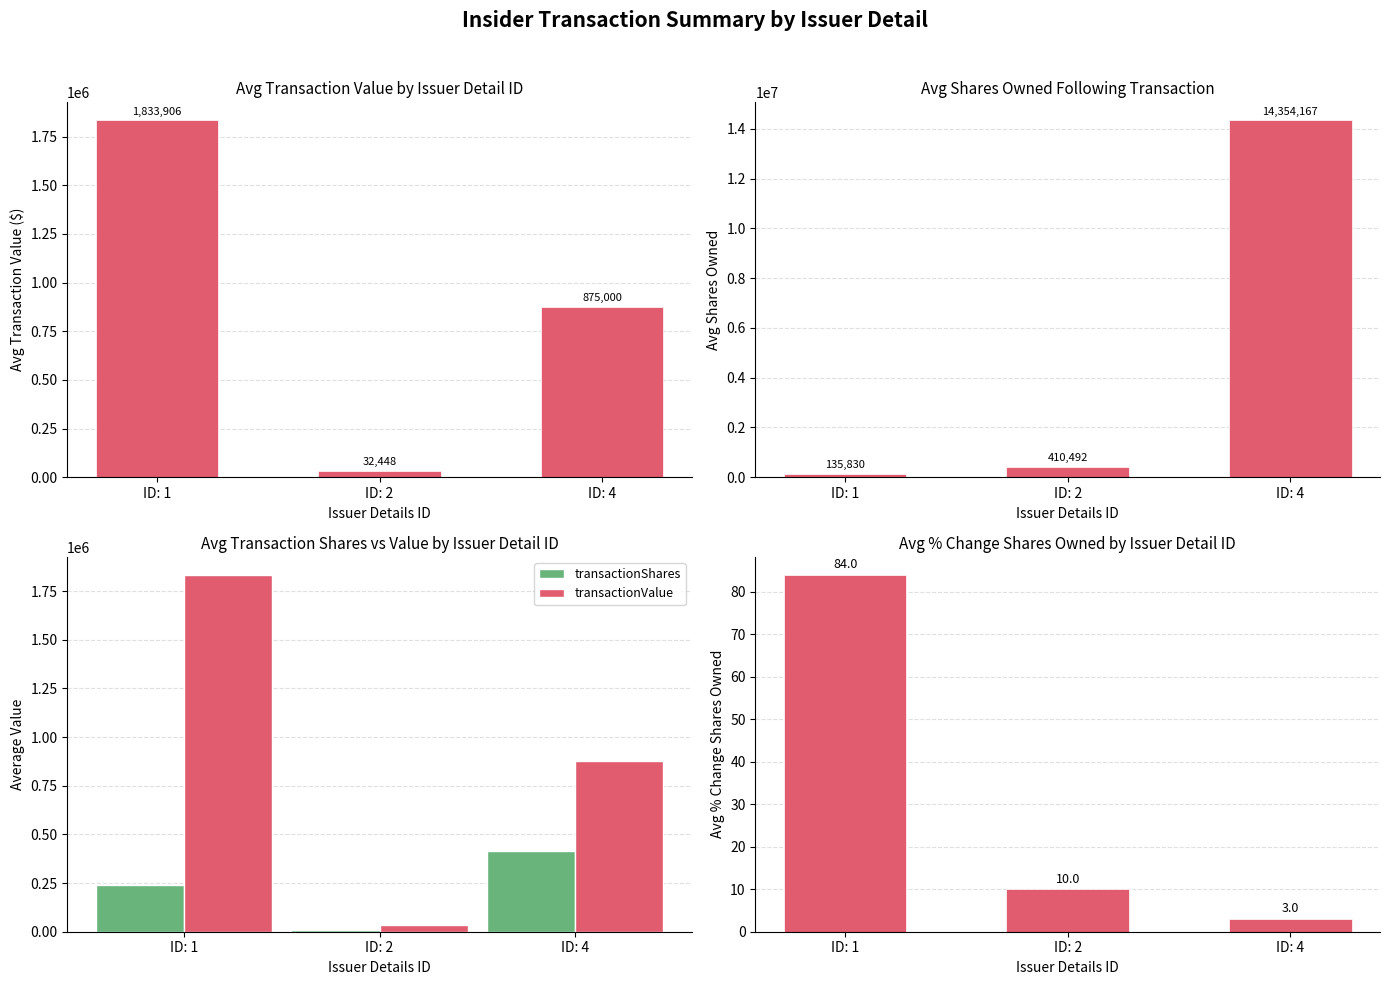

What is the value of the transactionShares bar at the 3rd from the left?

416666.8